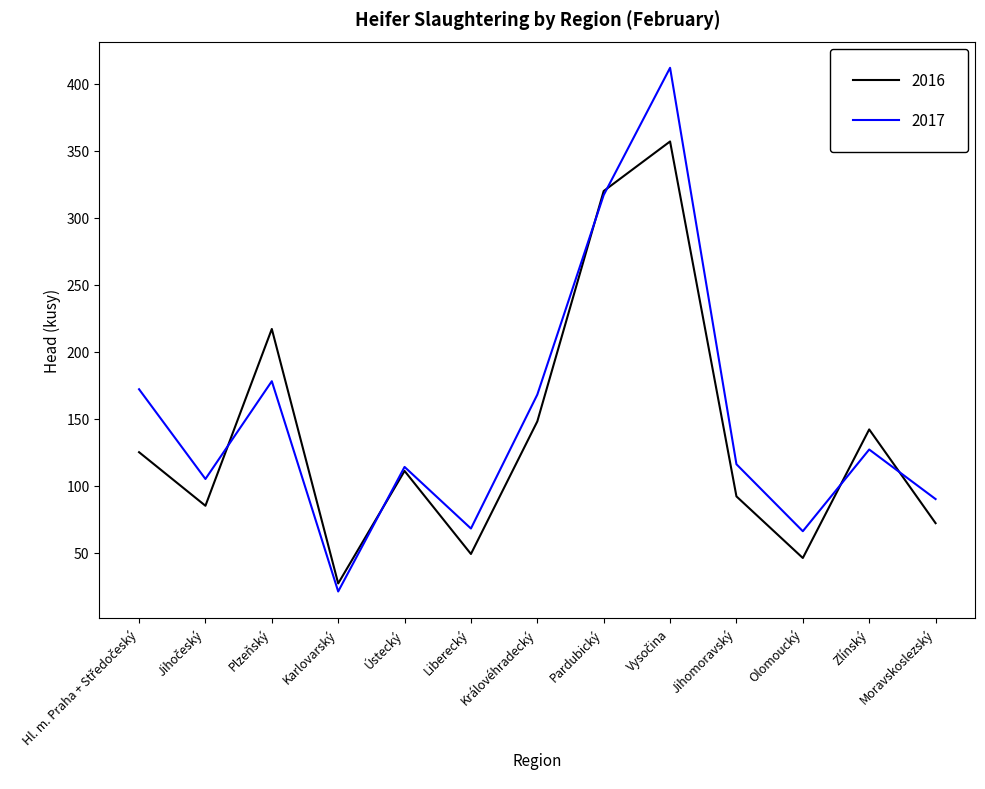

Is it true that 2017 equals 317 at Pardubický?

True